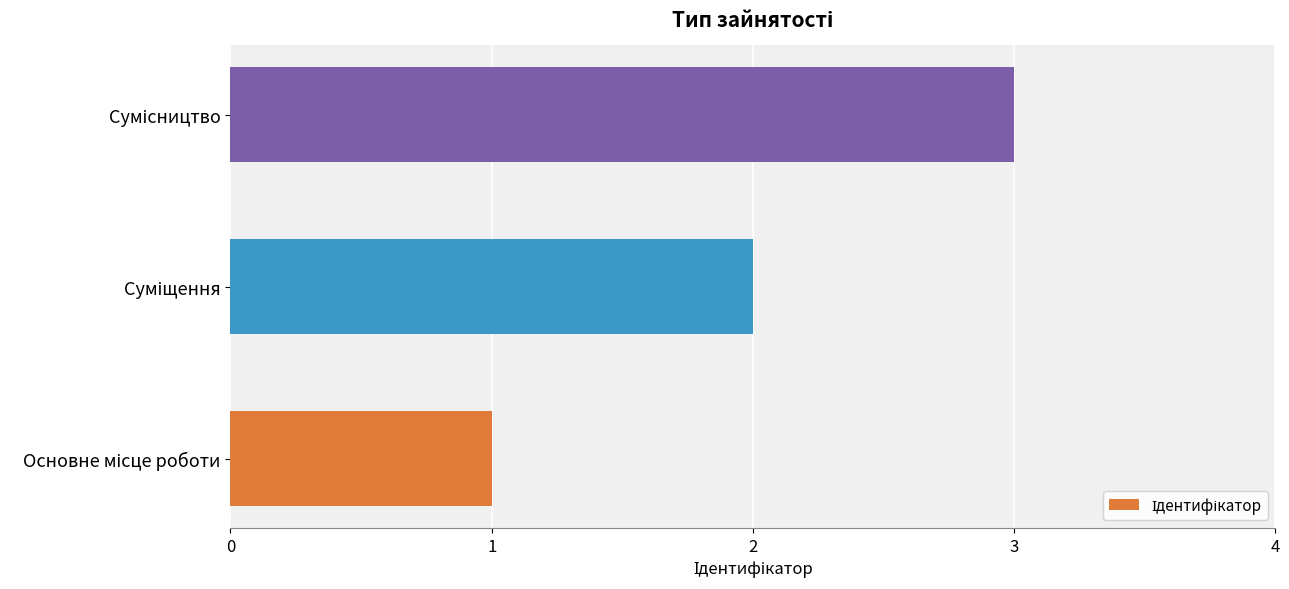

What is the greatest value displayed?

3